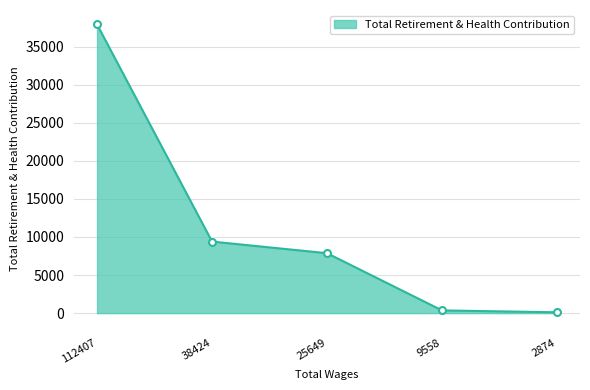

Which has a higher value, 112407 or 25649?

112407